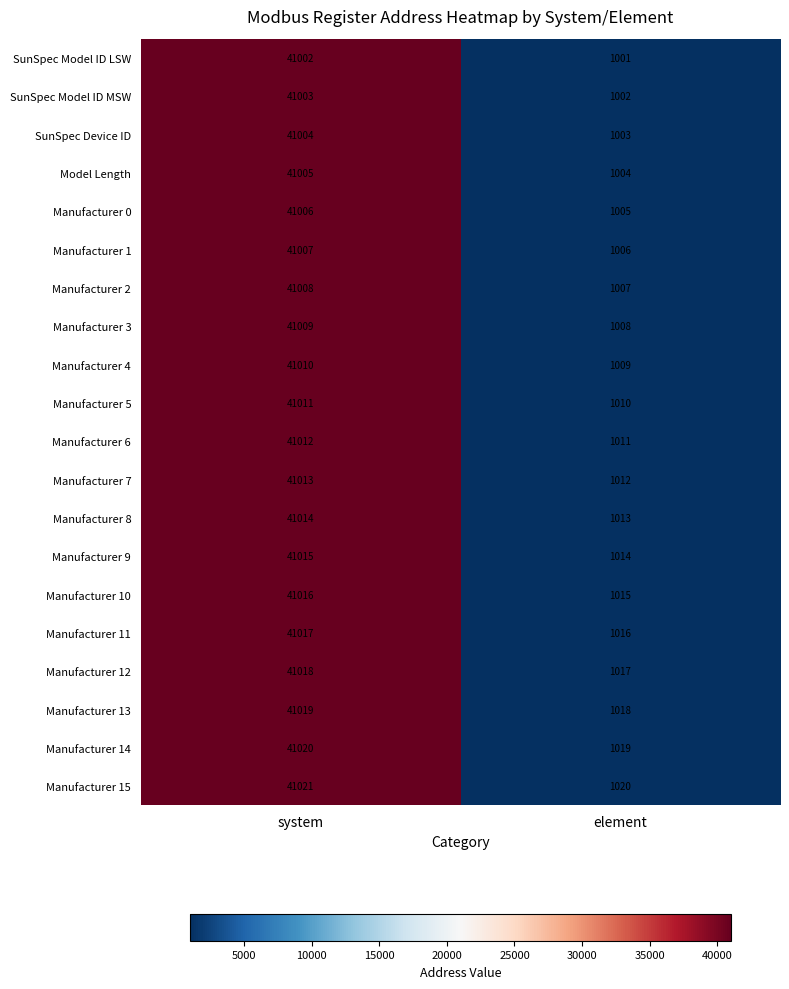

What is the spread (max minus min) of values at system?

19